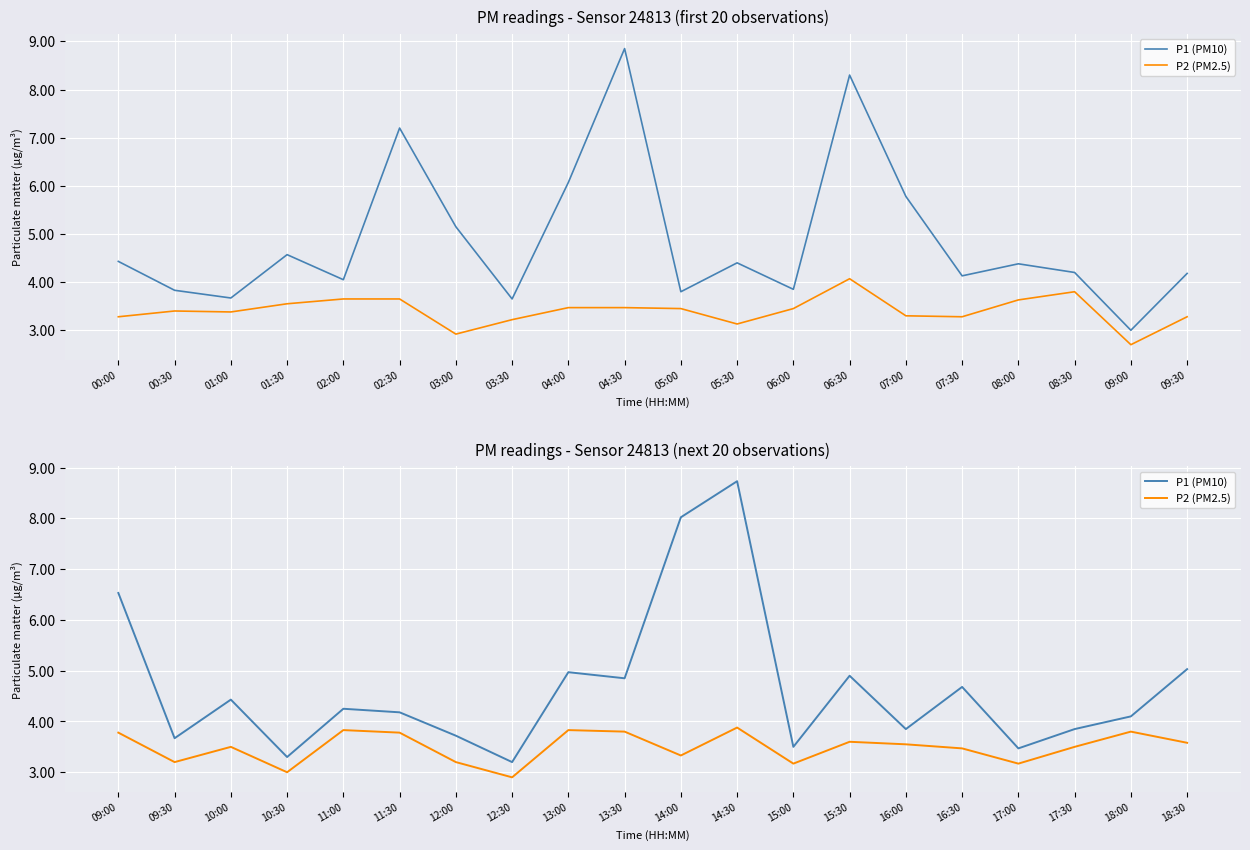

True or false: P2 (PM2.5) and P1 (PM10) intersect in this chart.

False